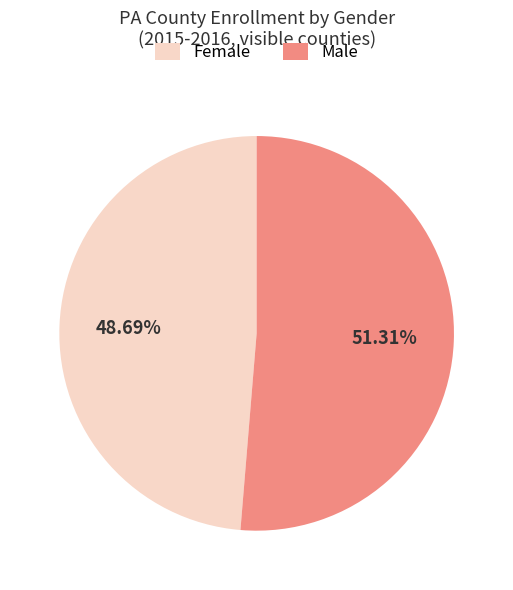

What is the largest slice in the pie chart?

Male